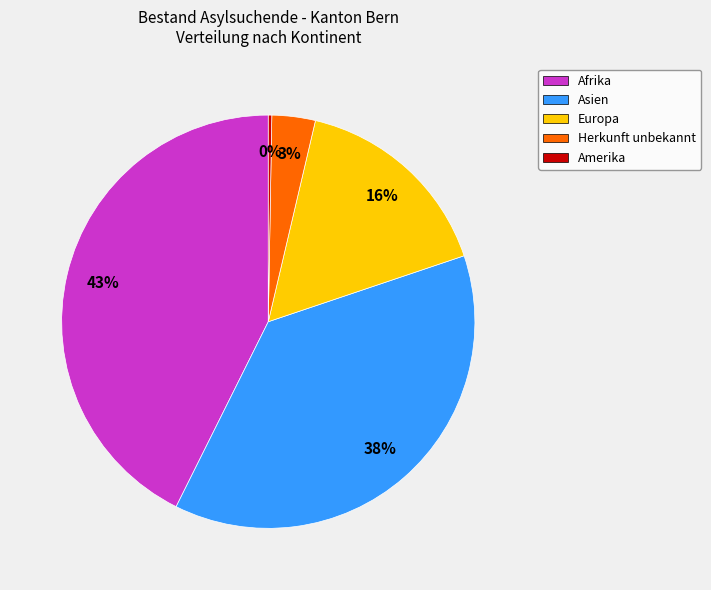

The Europa slice represents 16% of the pie. True or false?

True